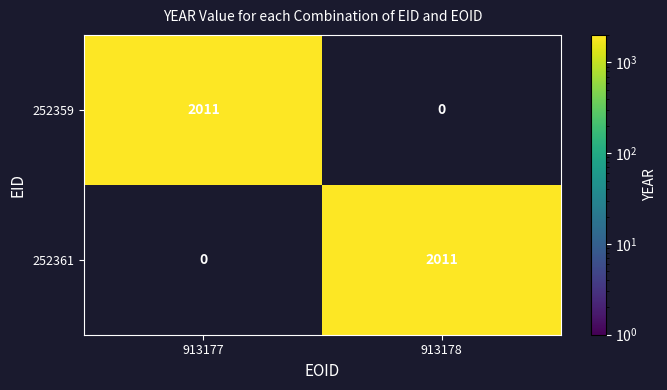

Reading right to left, transcribe all the data shown in this chart.

252359: 0	2011
252361: 2011	0